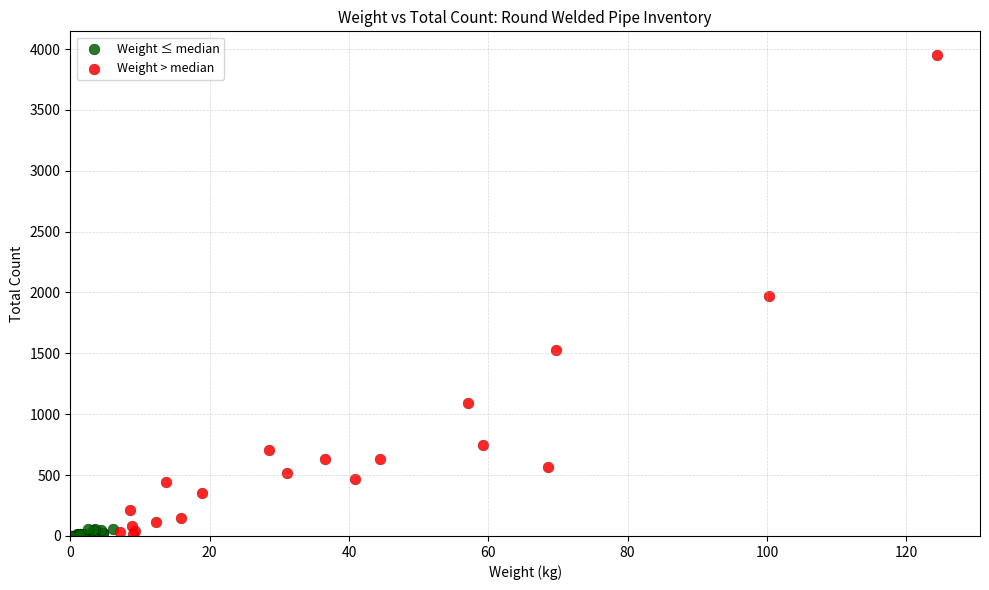

Which series has the widest spread of Y values?

Weight > median